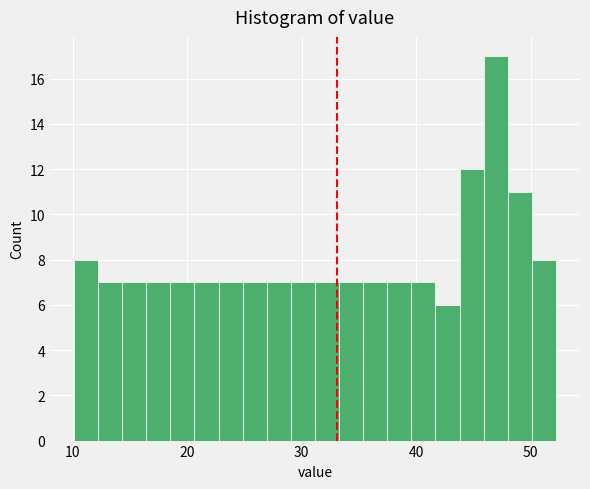

Around what value on the x-axis is the tallest bar? Give the approximate position of its centre, as read against the axis.

47